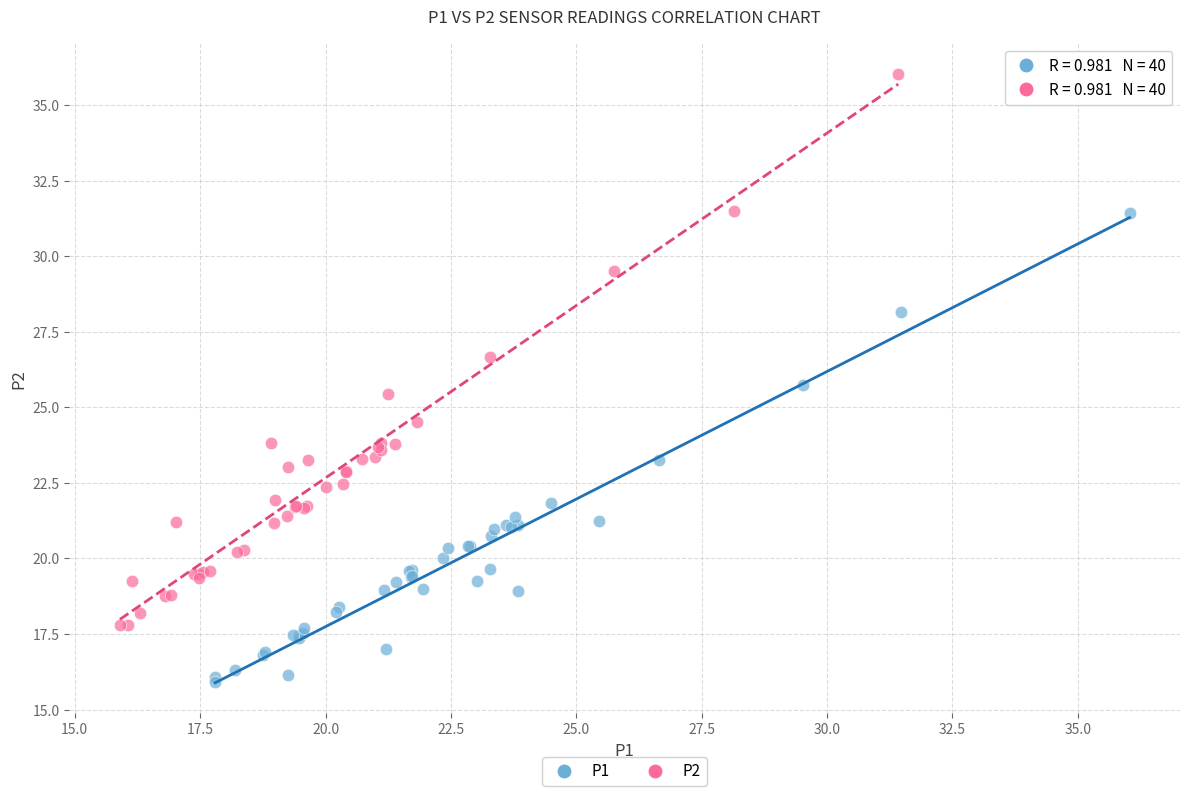

Which series contains the lowest Y value?

P1